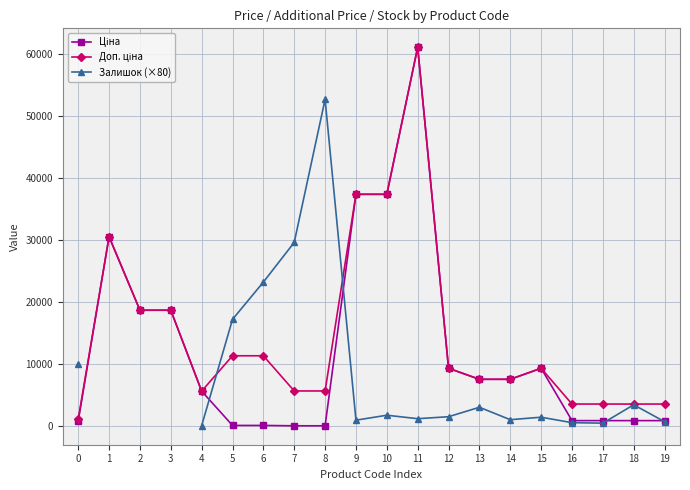

True or false: Залишок (×80) has more than 0 interior local peaks.

True